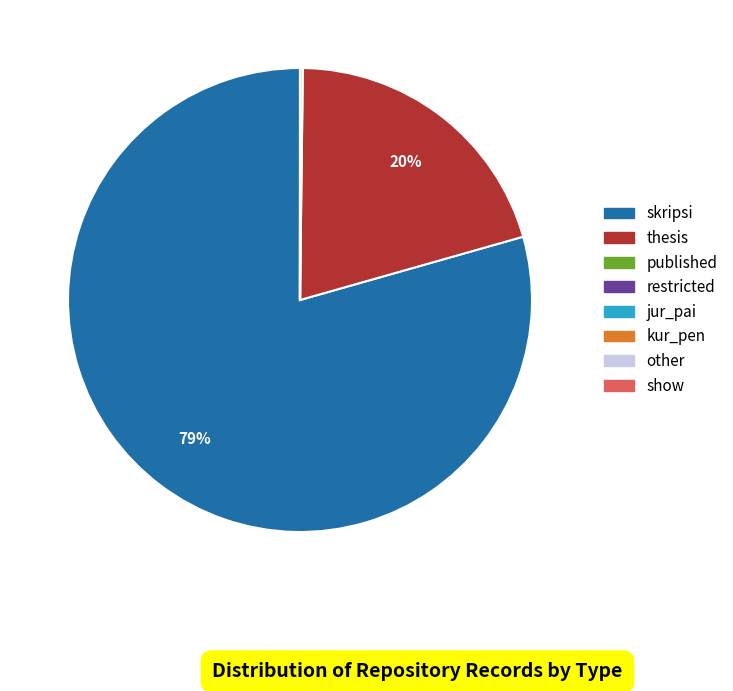

True or false: thesis accounts for 20% of the total.

True